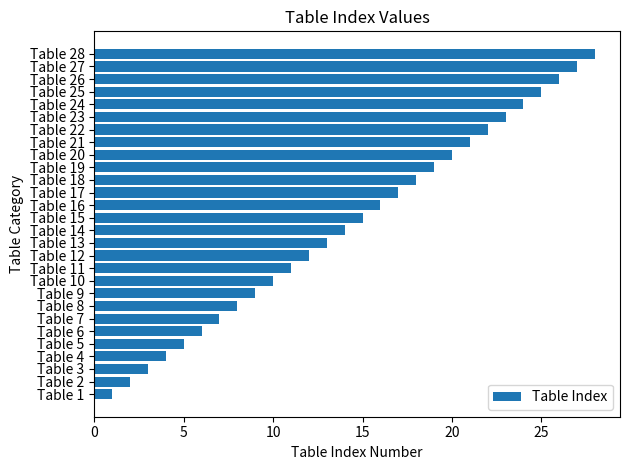

At which label is the value closest to 14?

Table 14